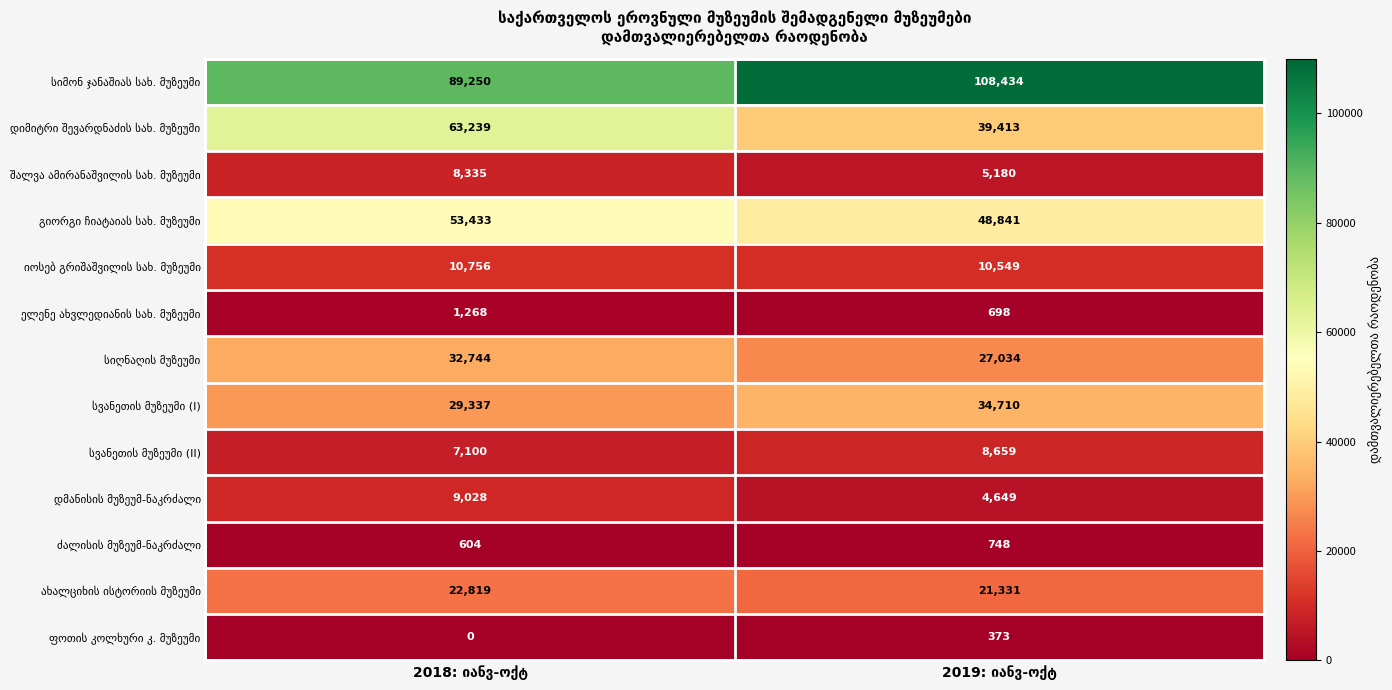

What is the maximum value shown in the chart?

108434